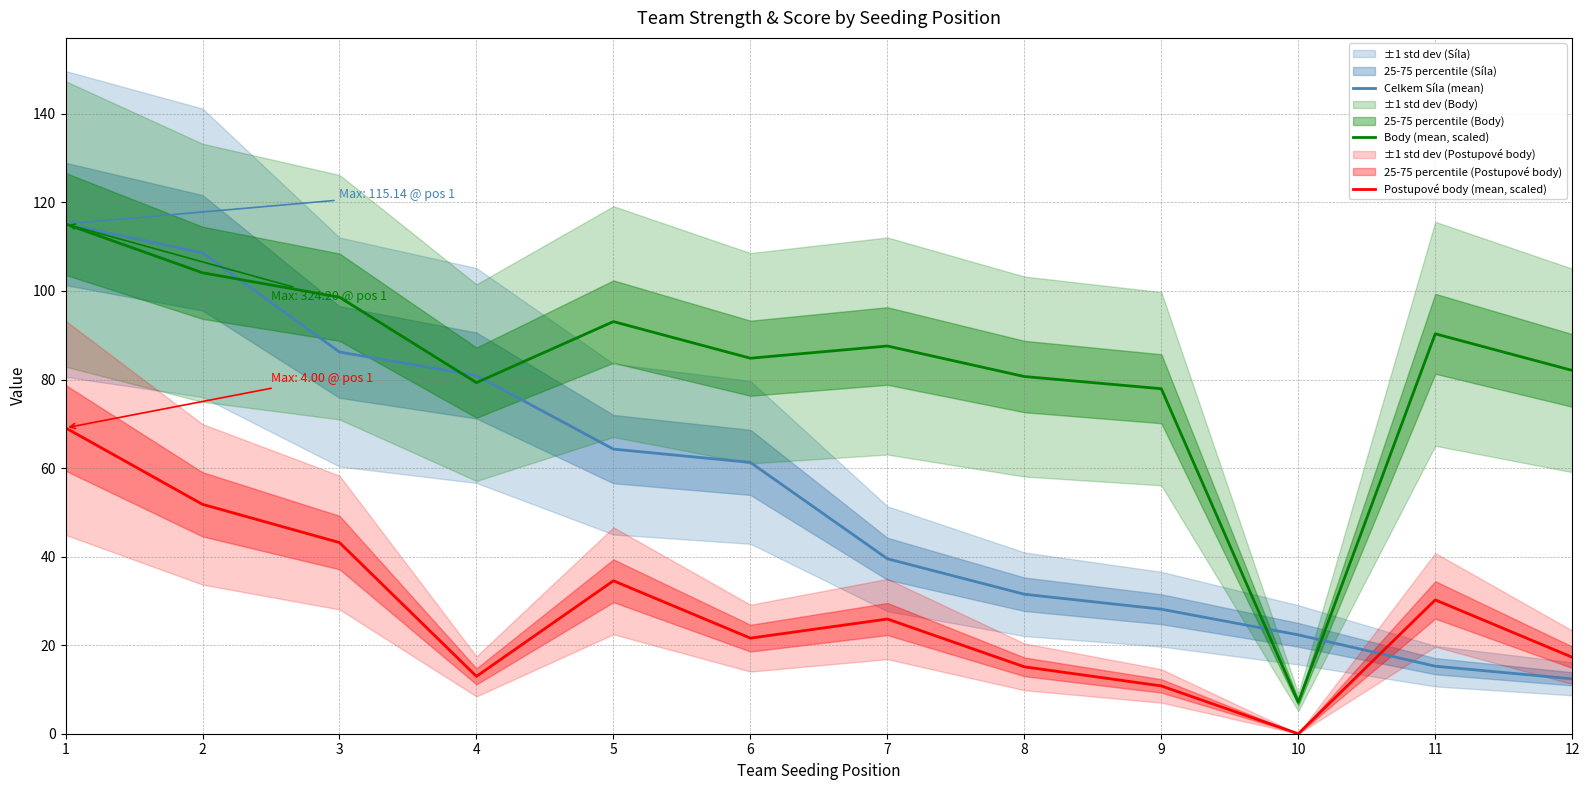

What is the spread (max minus min) of values at 11?

75.1